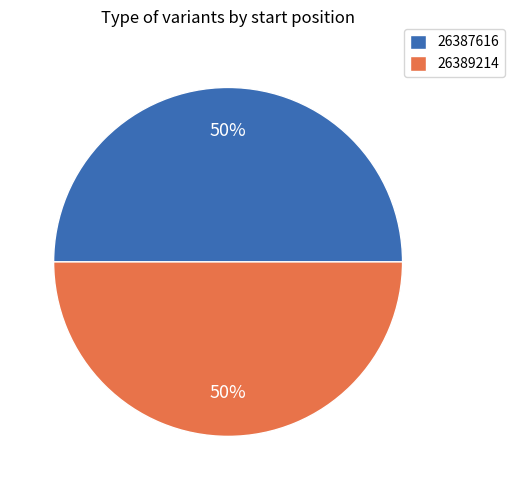

Do 26389214 and 26387616 together represent more than half of the pie?

Yes